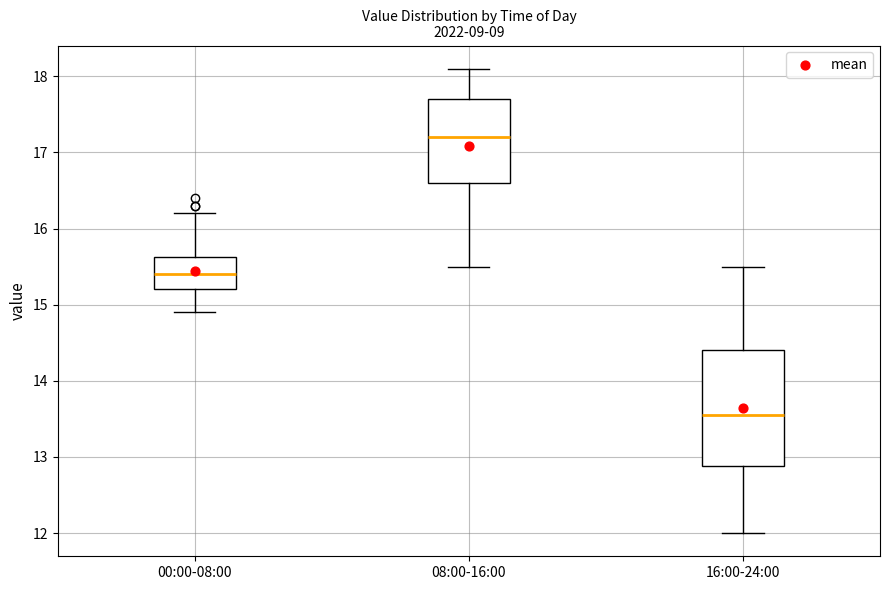

Comparing the boxes themselves (not the whiskers), which one is the tallest?

16:00-24:00